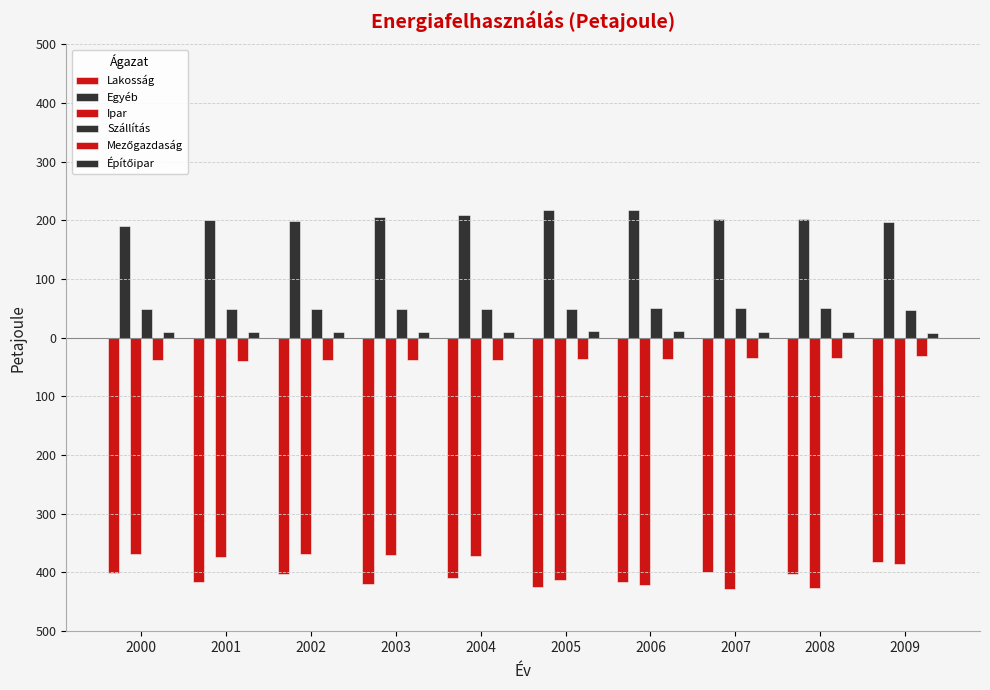

The Lakosság series shows -402.3 at 2002. True or false?

True